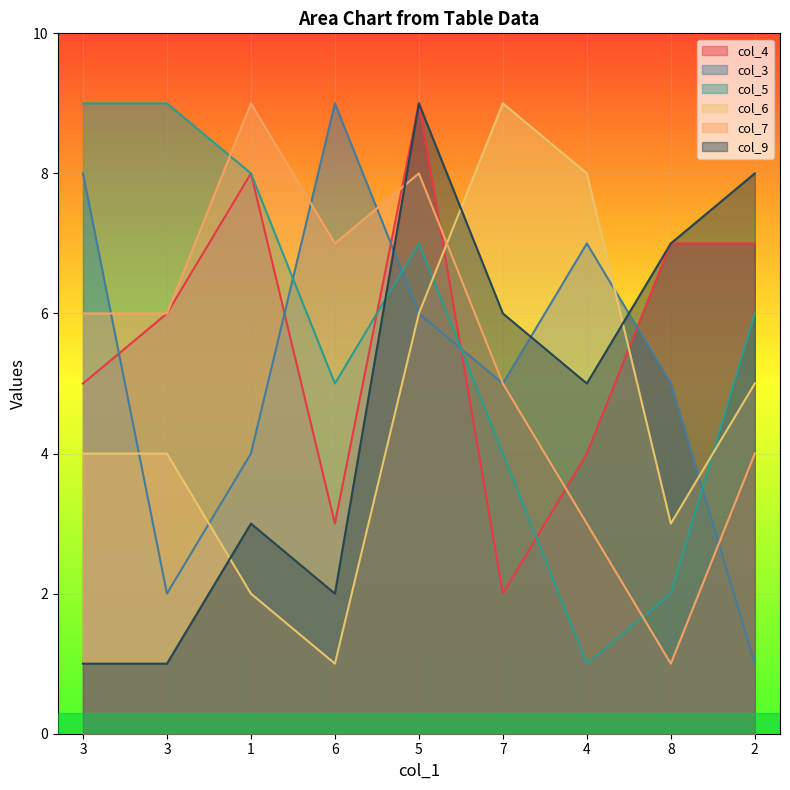

In col_4, how many points are lower than both neighbors (excluding endpoints)?

2